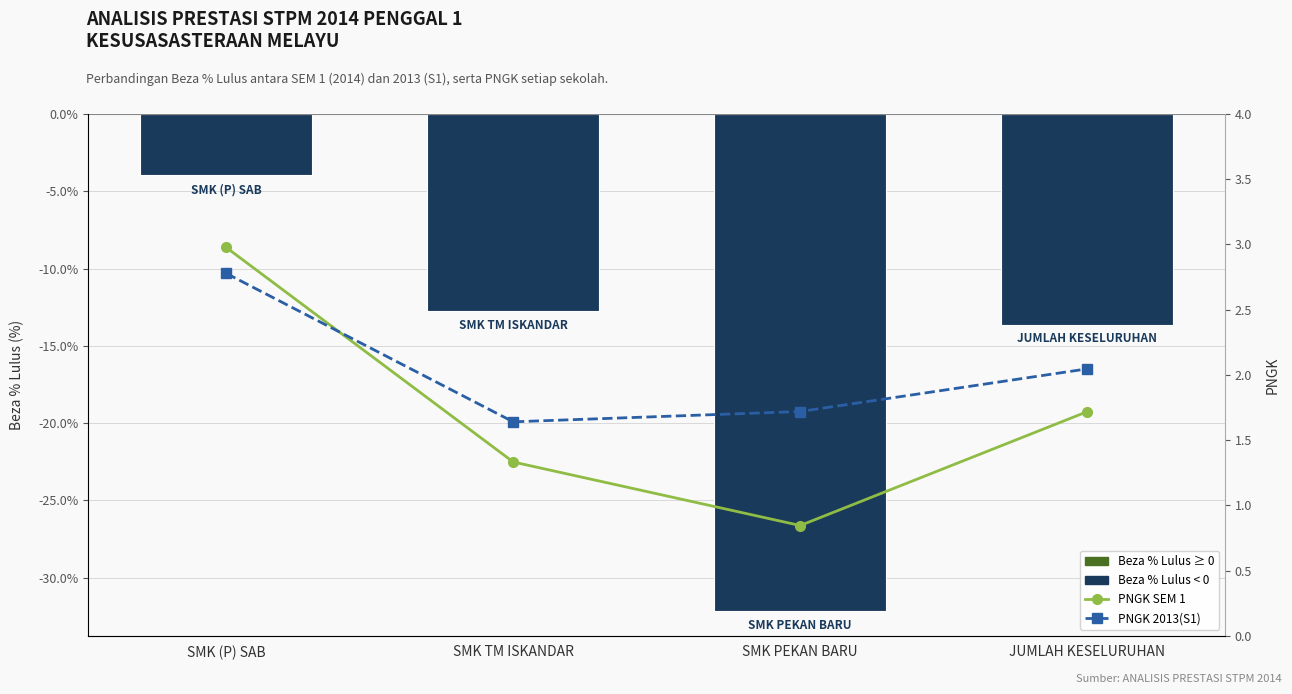

At which category is the sum across all series the highest?

SMK (P) SAB